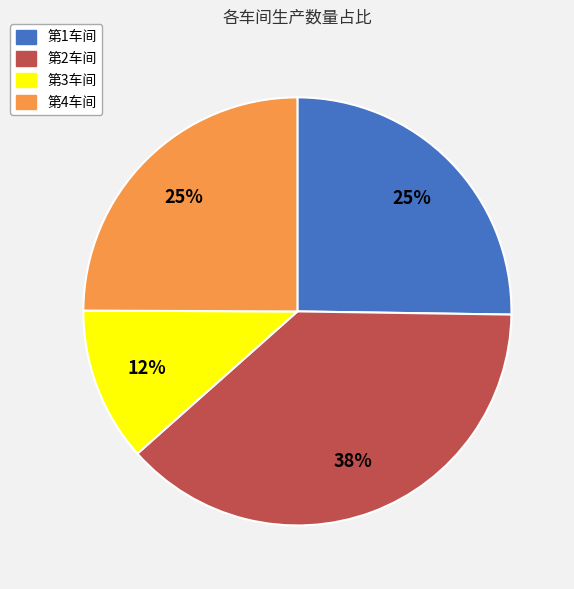

Which slice is the largest?

第2车间